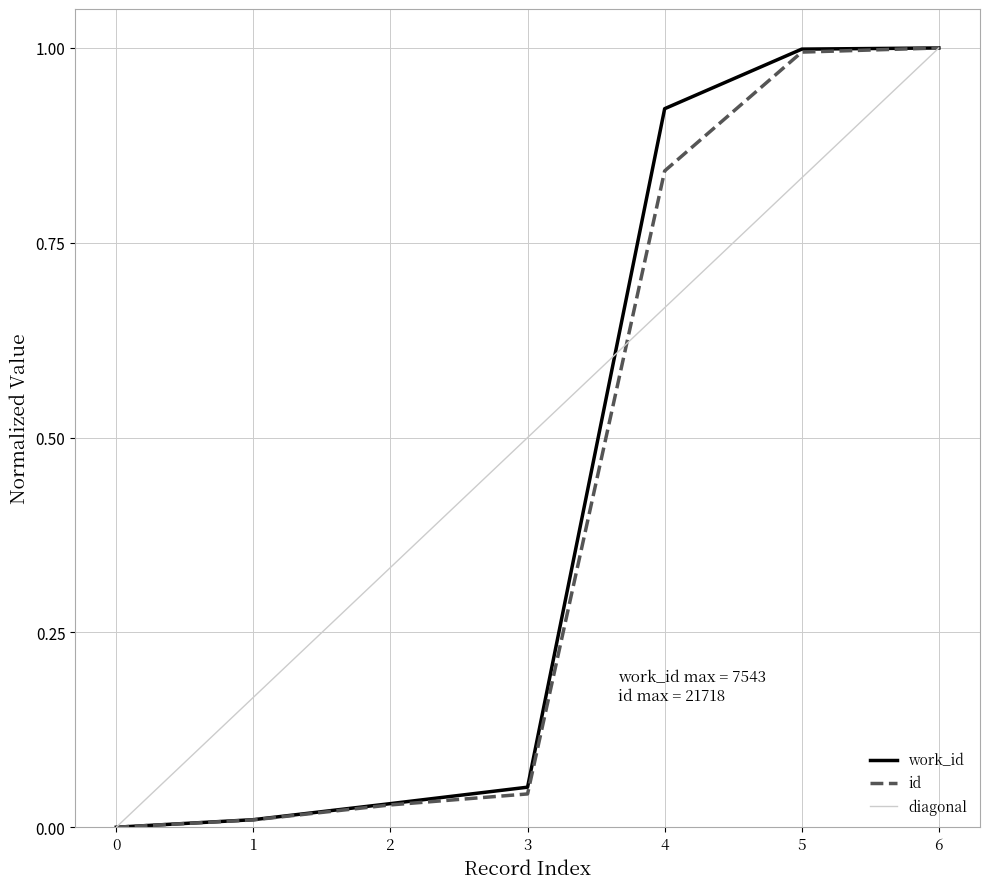

What is the highest value of the work_id series?

1.0